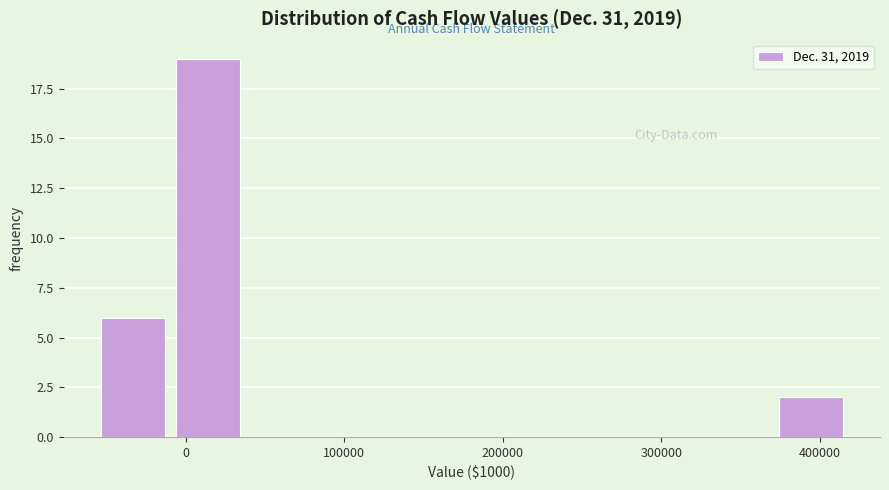

What is the height of the bar covering -60000 to -10000 on the x-axis? Neither the bar edges nor the heights are printed on the chart, so give them approximately, as read against the axes.

6